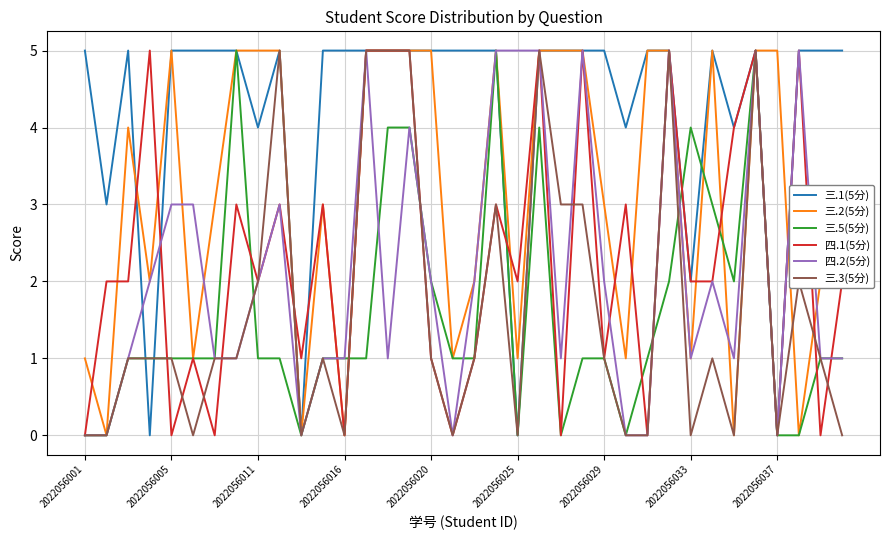

Which series has the largest total across all categories?

三.1(5分)